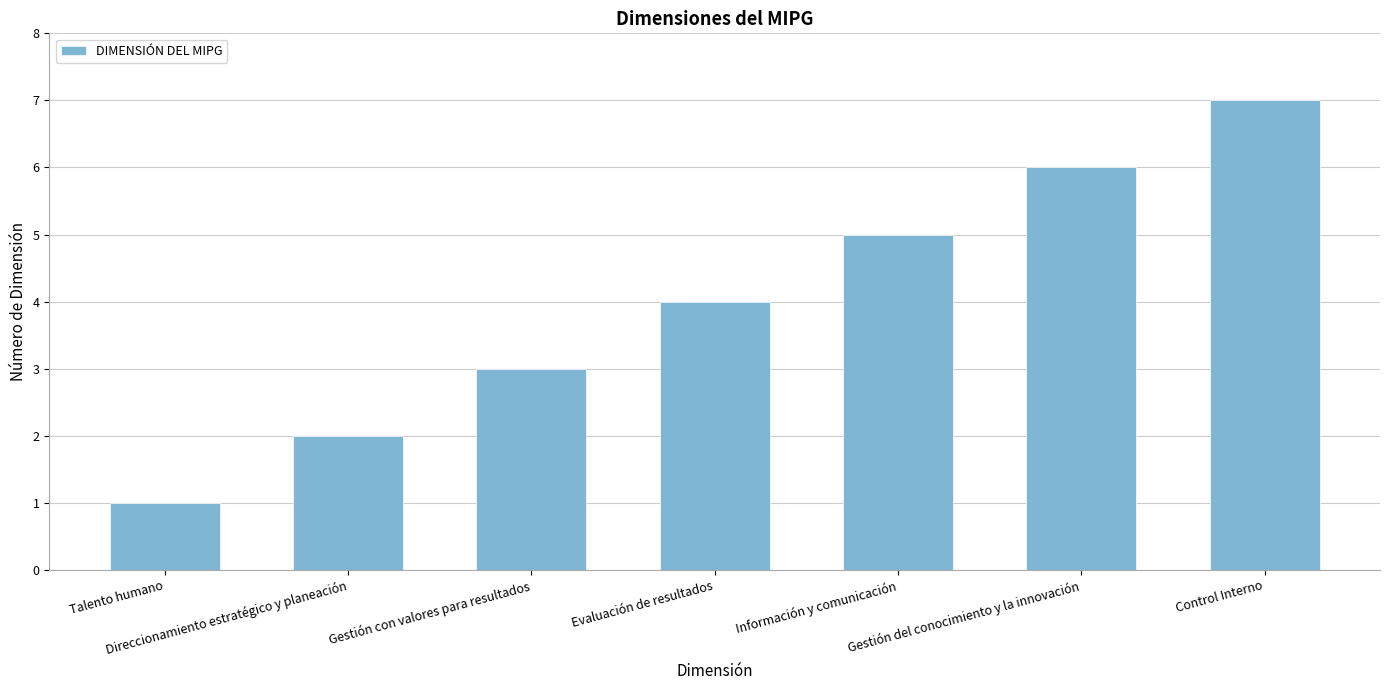

What is the difference between the second highest and second lowest values?

4